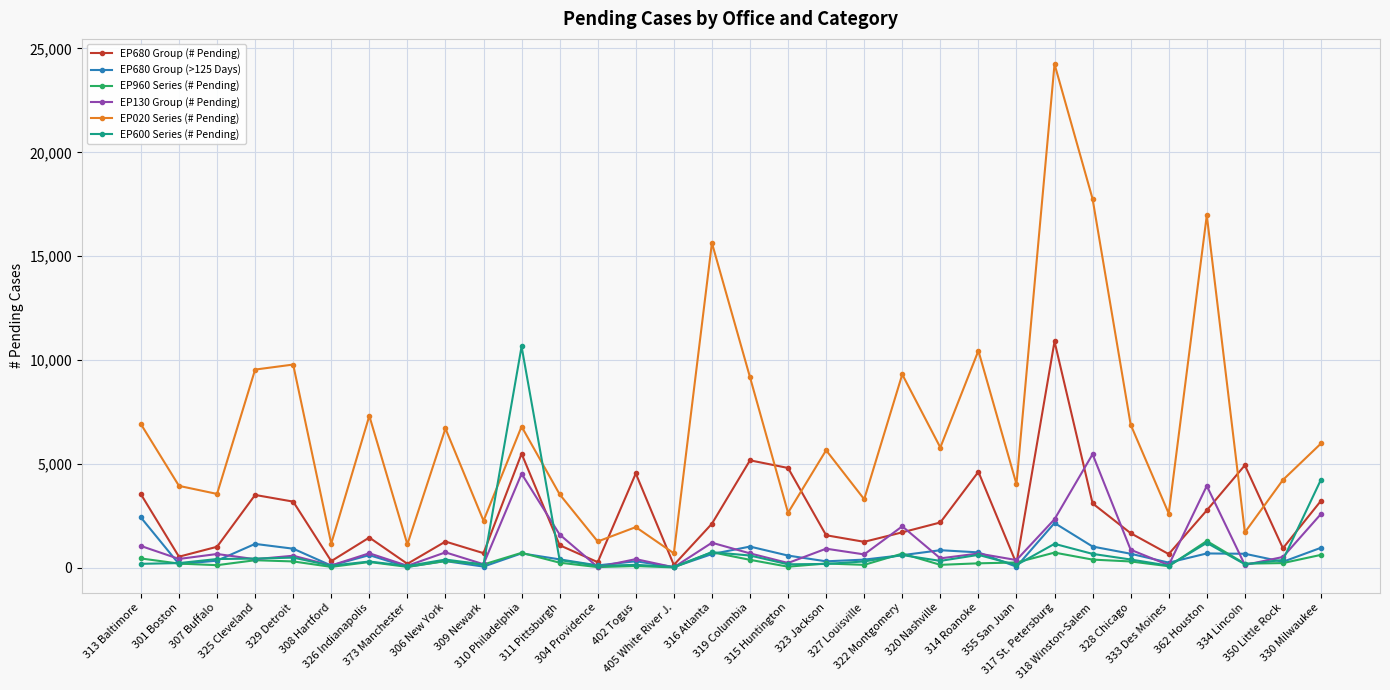

How many data points in EP600 Series (# Pending) are less than 375?

16